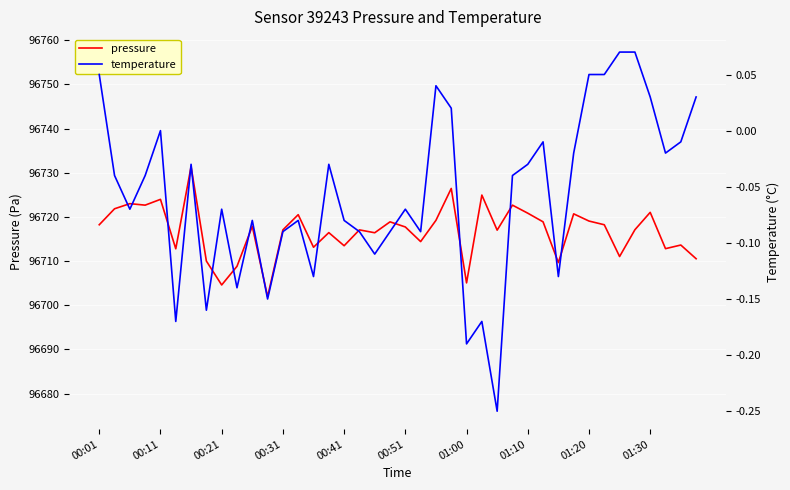

How many interior local valleys does the temperature series have?

12